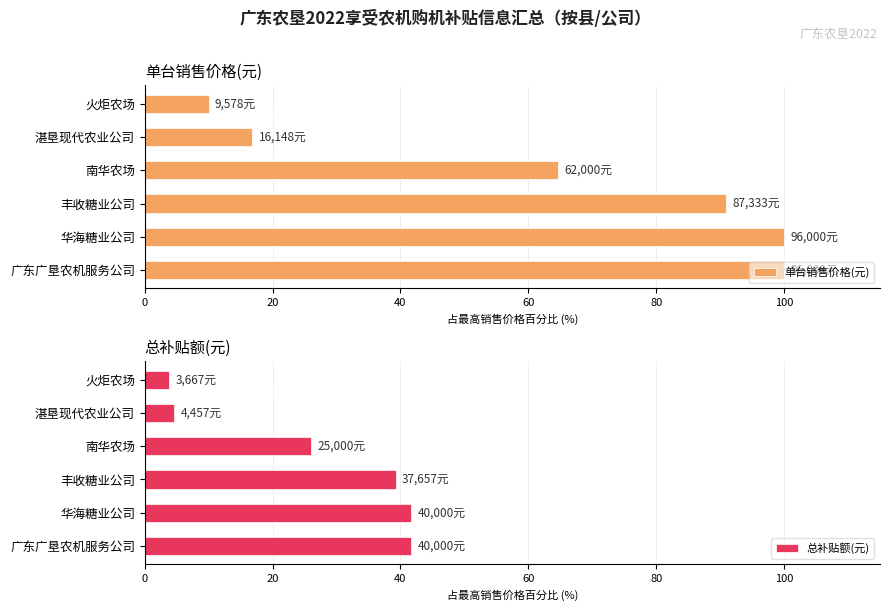

Count the number of categories in the chart.

6